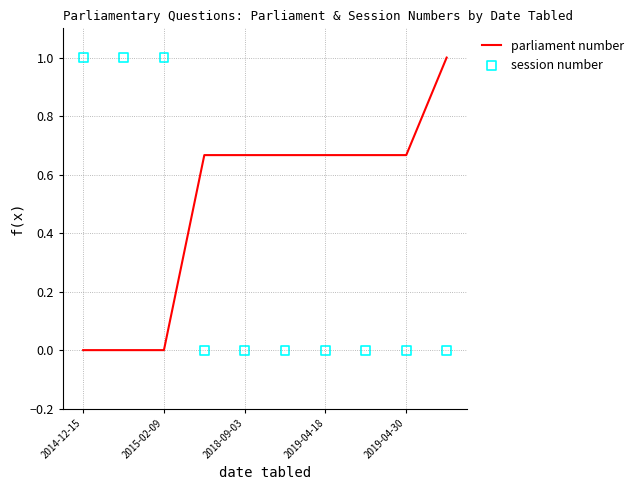

Which series reaches the minimum Y coordinate?

parliament number